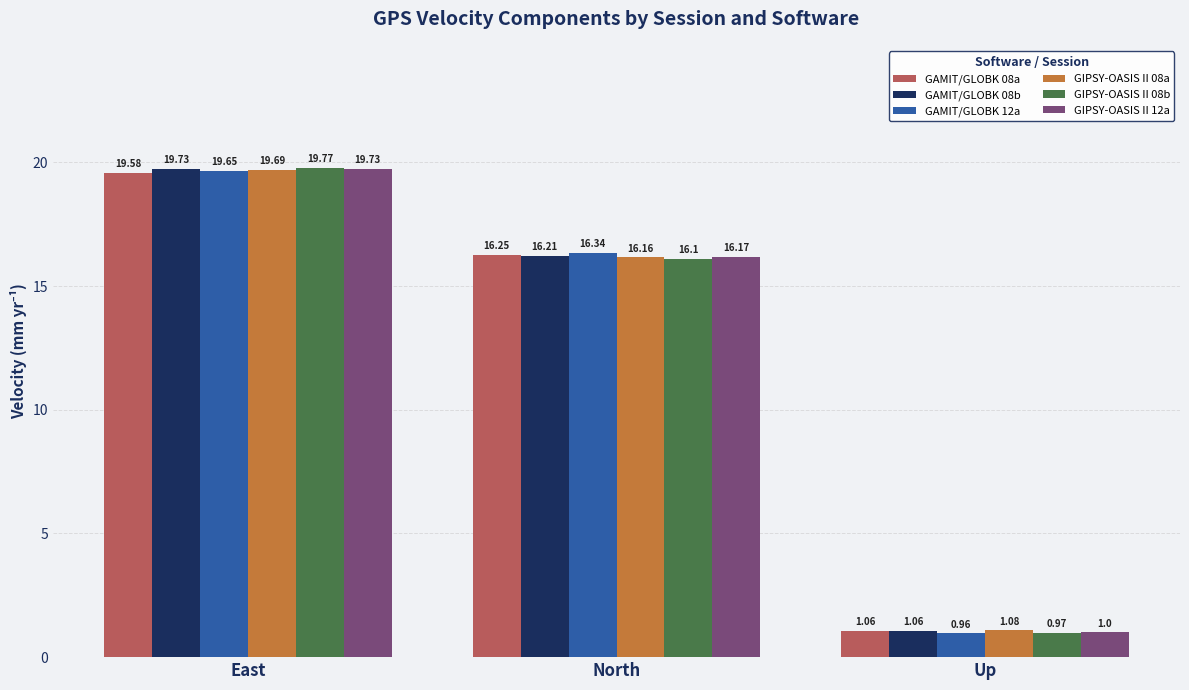

What is the difference between the maximum and minimum values in the GIPSY-OASIS II 08b series?

18.8